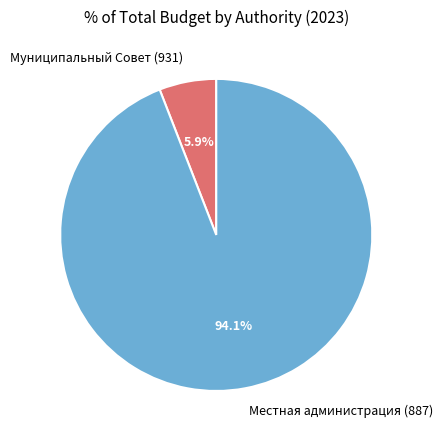

What percentage is the Местная администрация (887) slice, to the nearest percent?

94%